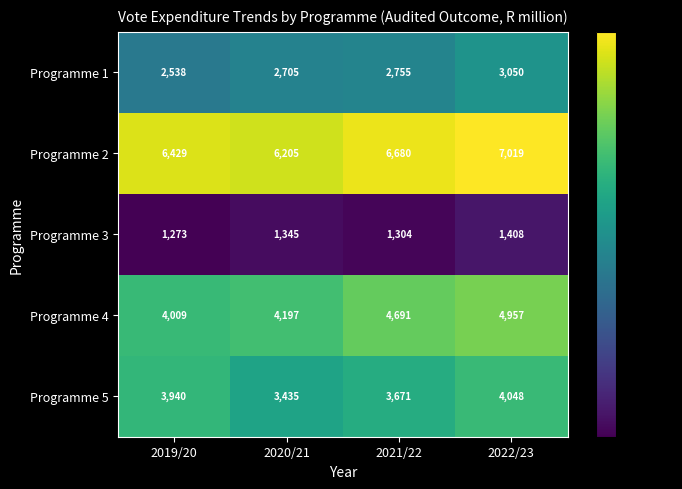

What is the difference between the Programme 1 values at 2021/22 and 2020/21?

50